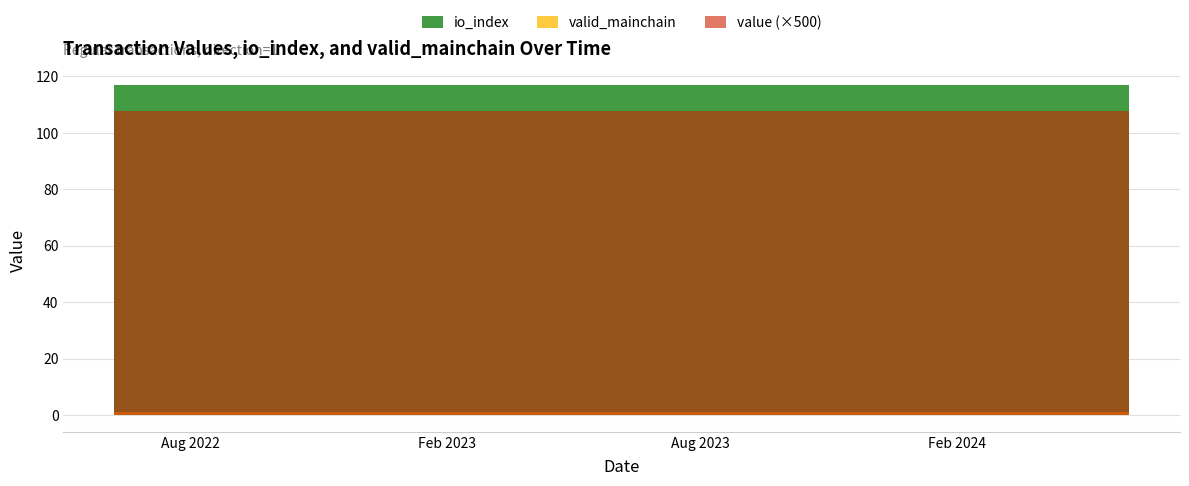

True or false: io_index has a value of 117.0 at 3.

True